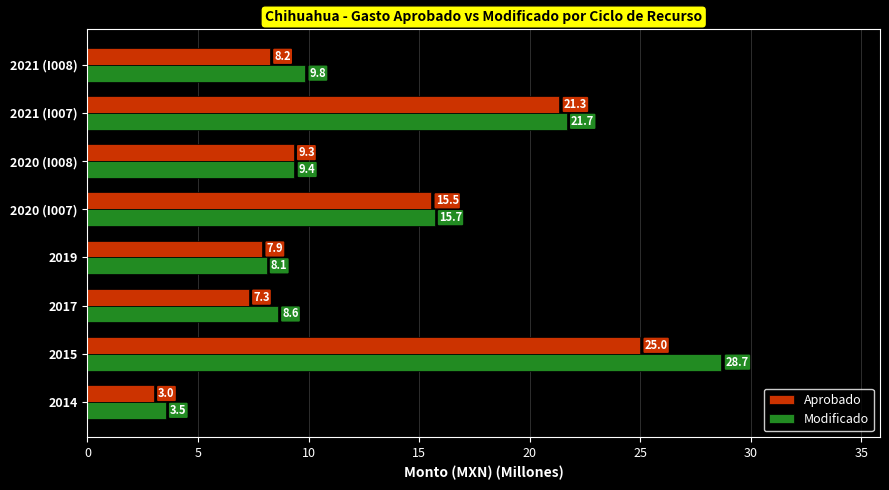

Which series has the widest spread of values?

Modificado